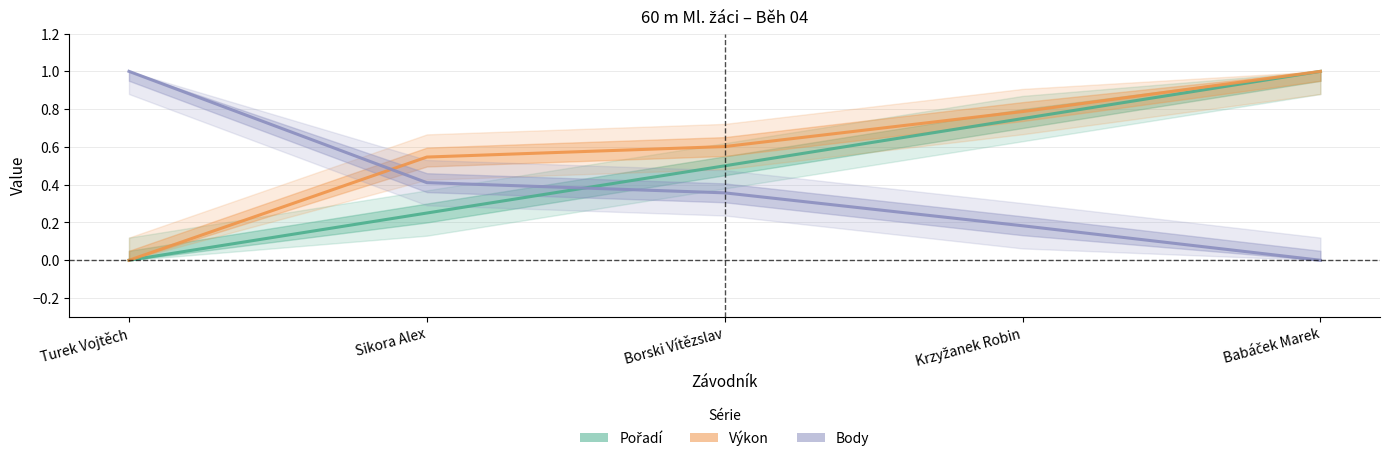

Between Sikora Alex and Turek Vojtěch, which is larger?

Sikora Alex